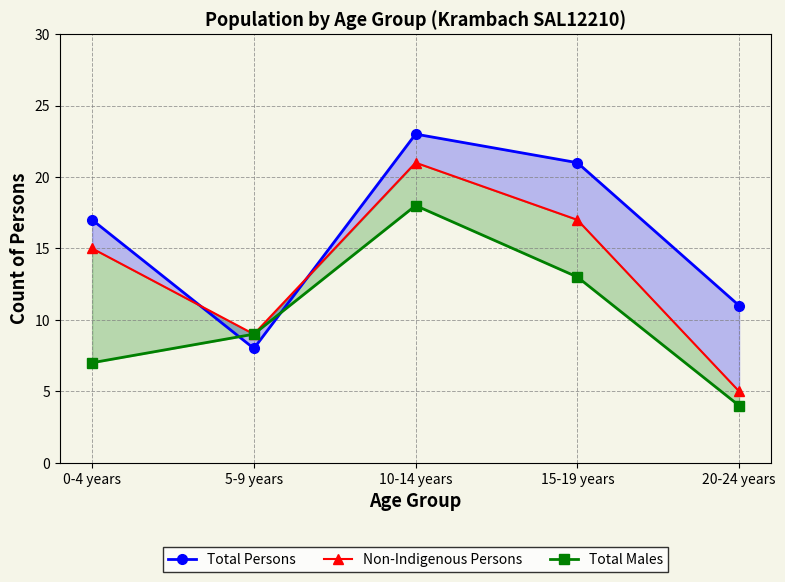

Between 15-19 years and 20-24 years, which series saw the biggest shift?

Non-Indigenous Persons